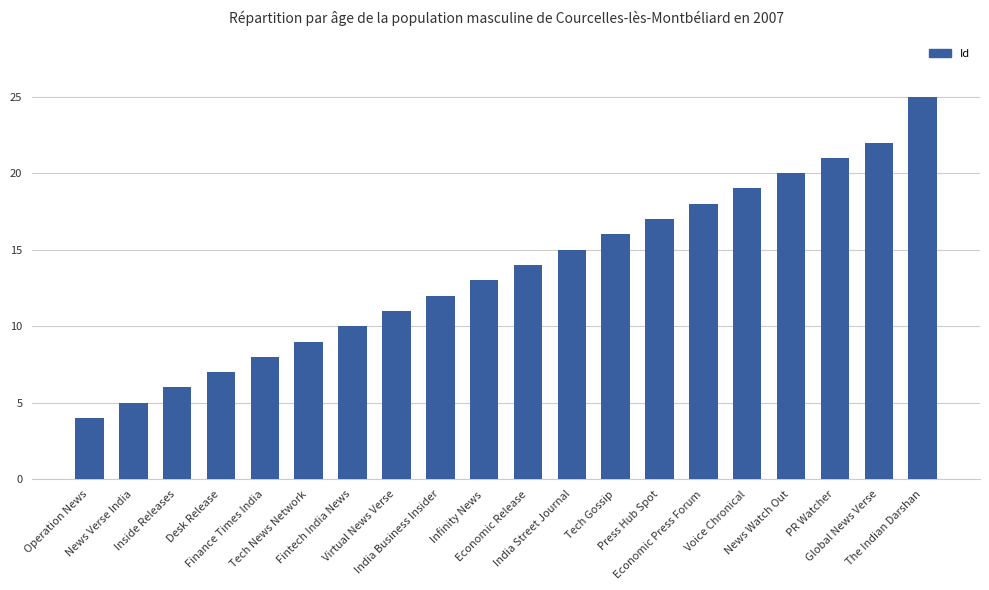

What is the minimum value shown in the chart?

4